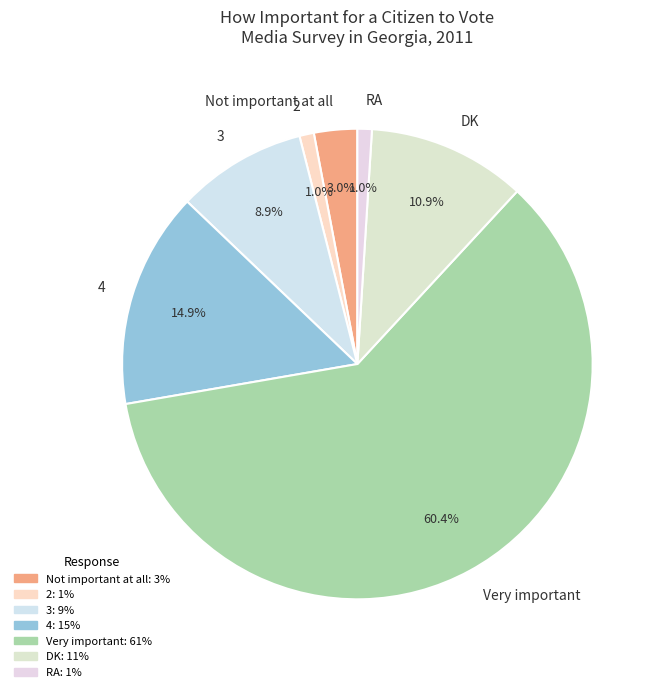

What is the majority slice?

Very important